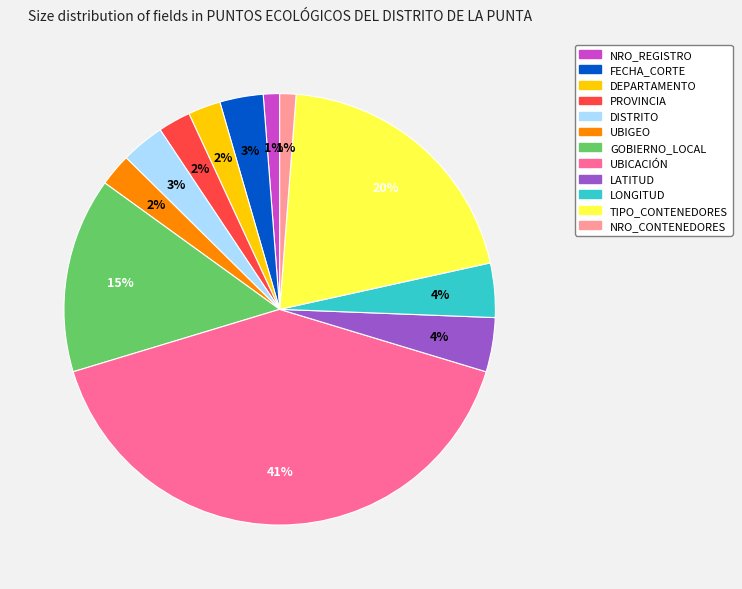

Is there any slice that represents more than half of the pie?

No